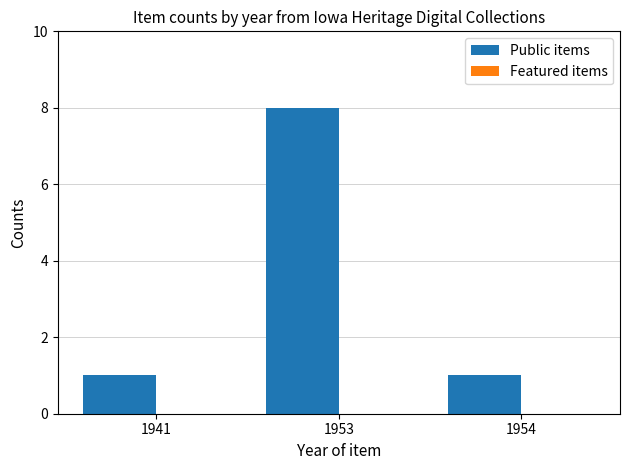

Reading left to right, extract all data points from this chart.

1	8	1